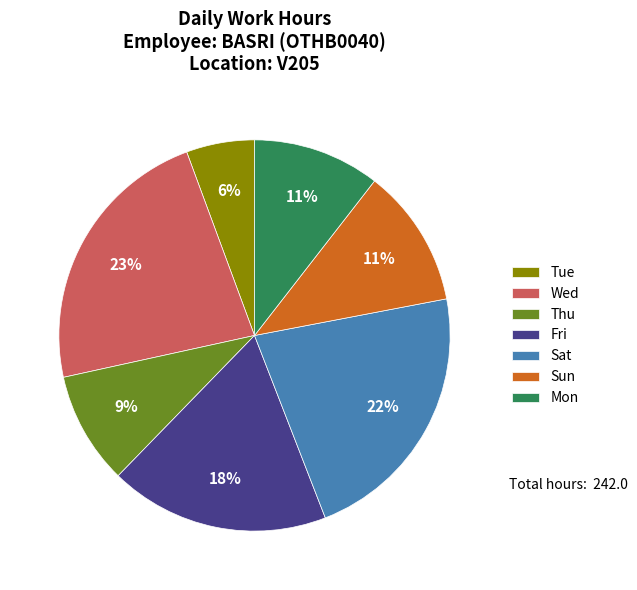

Is there a majority slice in this chart?

No